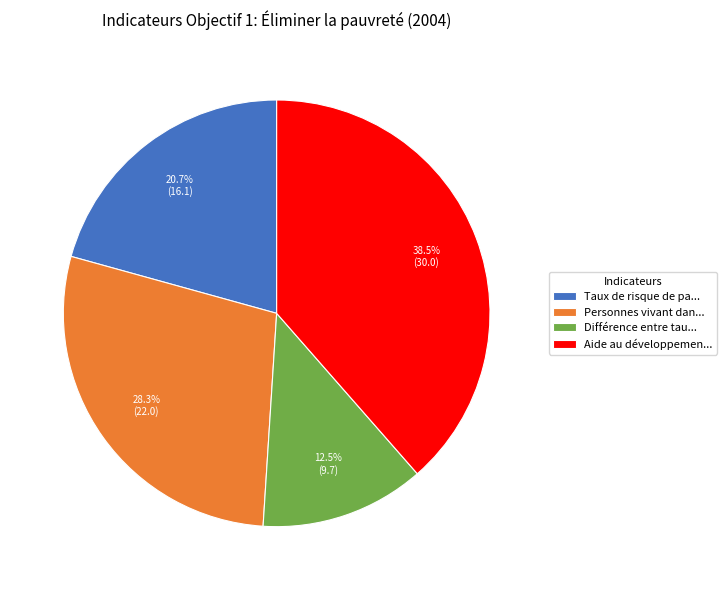

Which category has the smallest portion of the pie?

Différence entre tau...